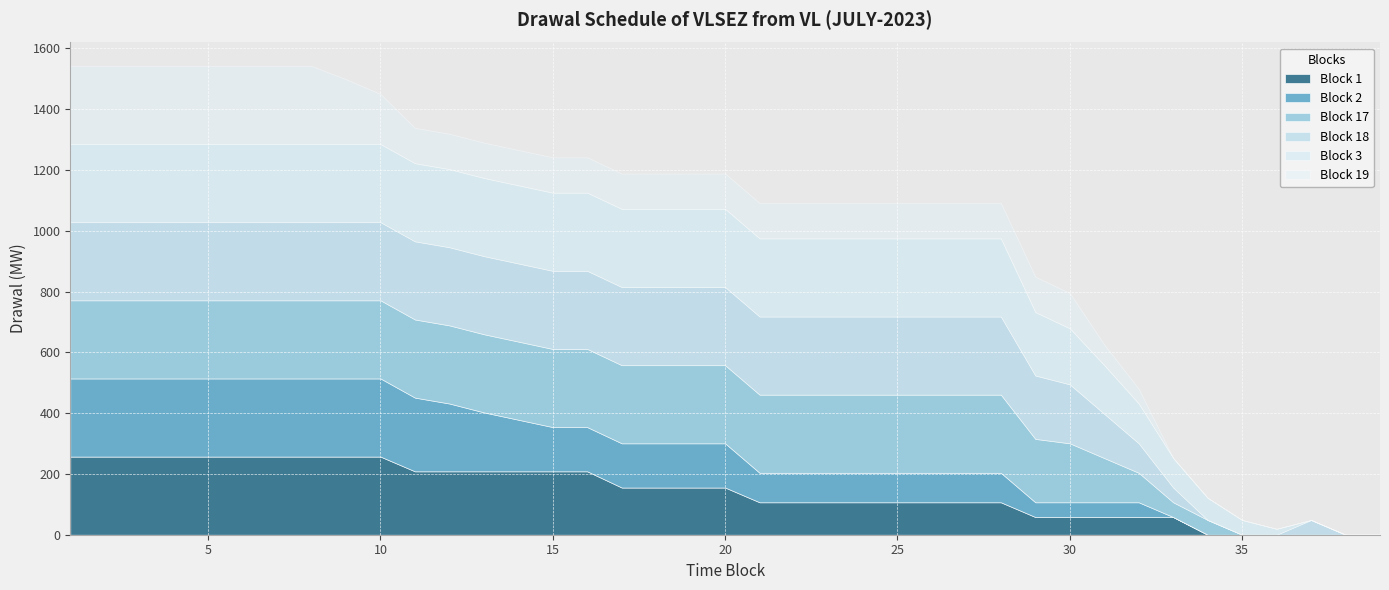

Rank the series by their maximum value, from highest to lowest.

Block 1, Block 2, Block 17, Block 18, Block 3, Block 19